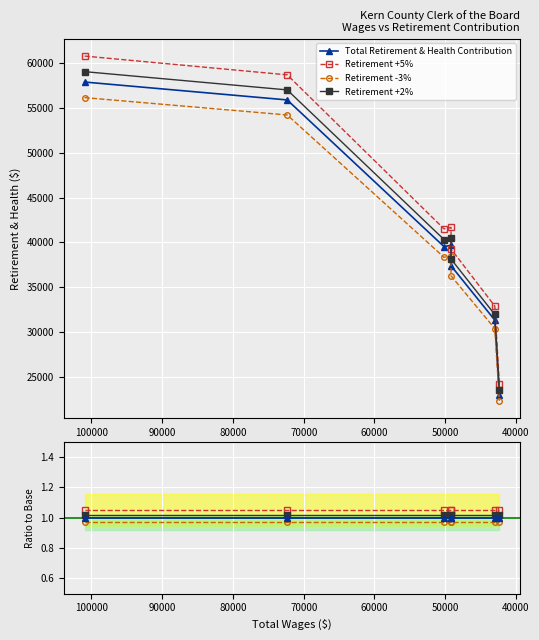

What is the ratio of the value at 42997.0 to the value at 50165.0?

0.8